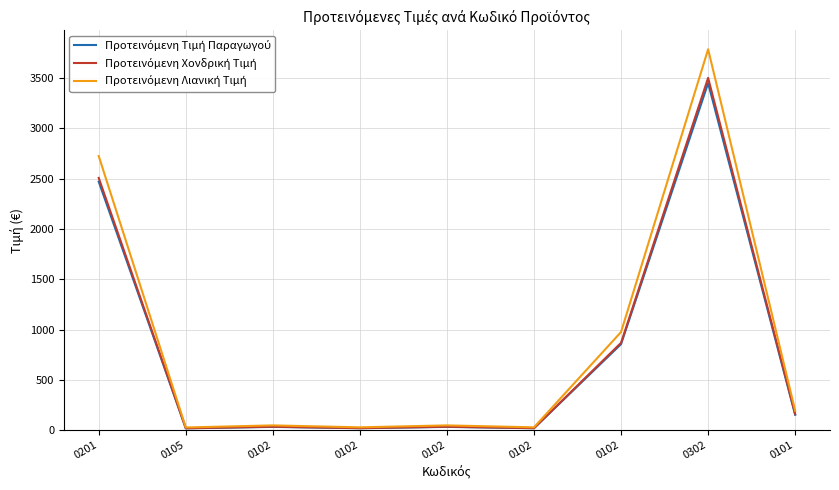

What is the minimum value for Προτεινόμενη Χονδρική Τιμή?

19.9